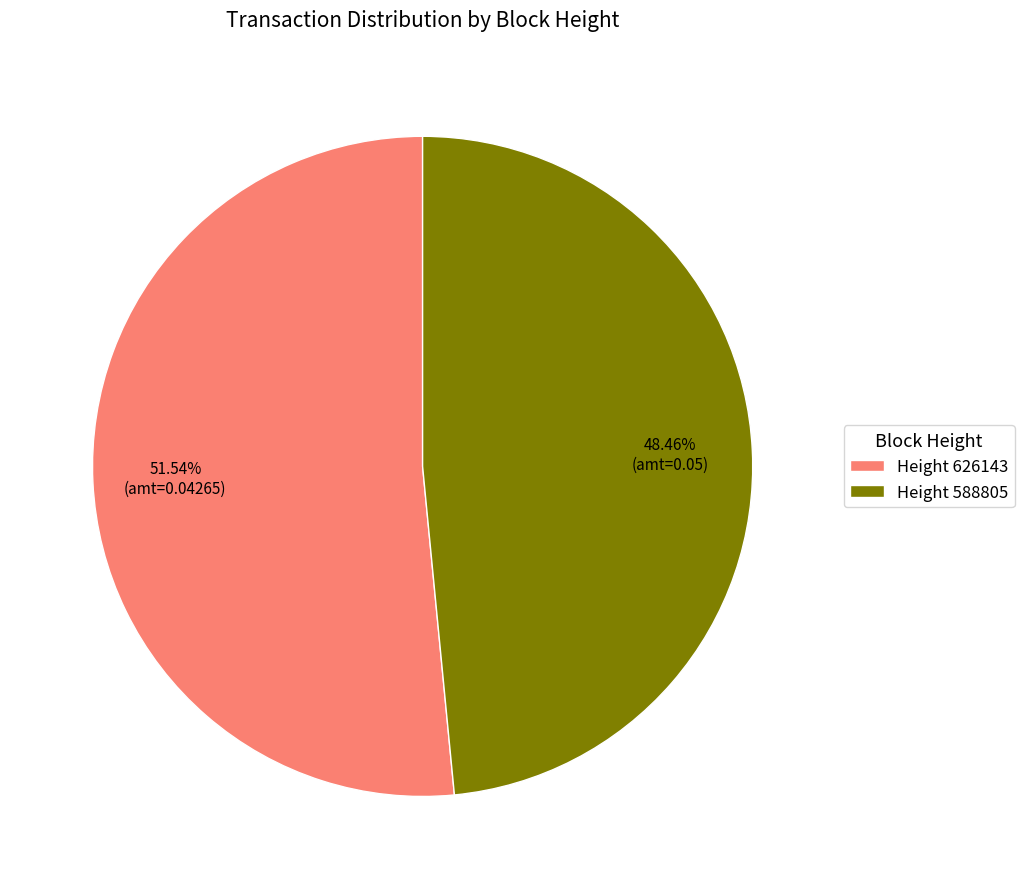

Approximately how many times larger is the value at Height 588805 compared to Height 626143?

0.9